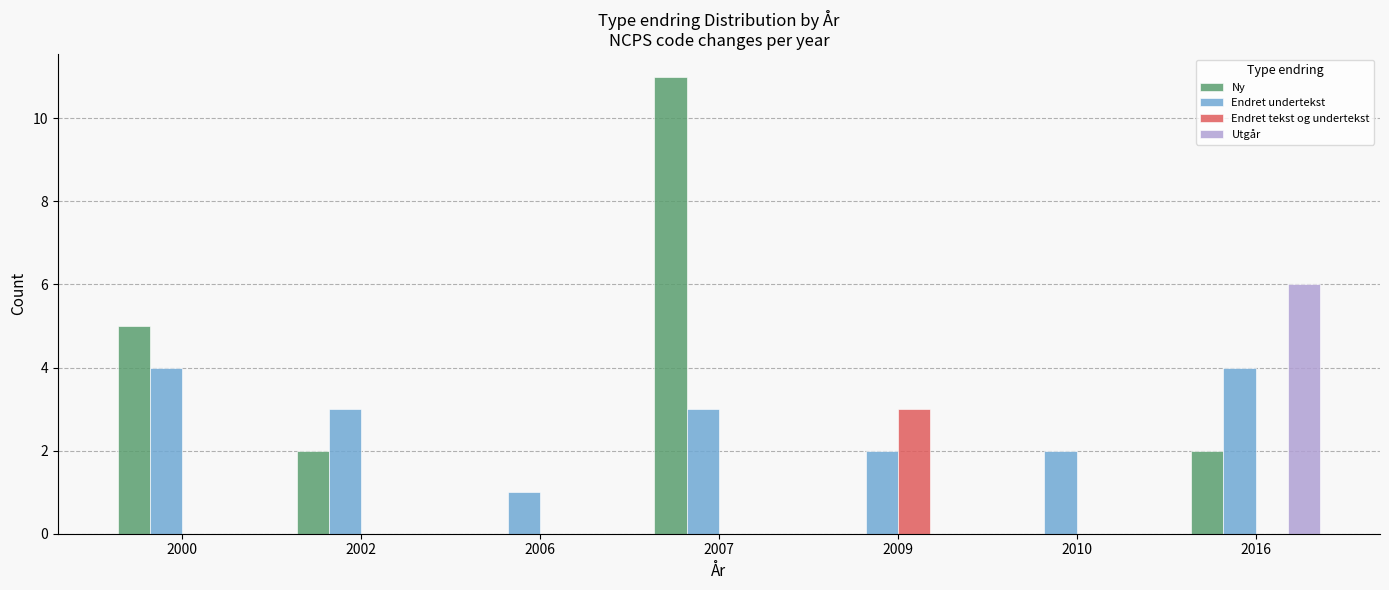

Between 2006 and 2010, which series saw the biggest shift?

Endret undertekst